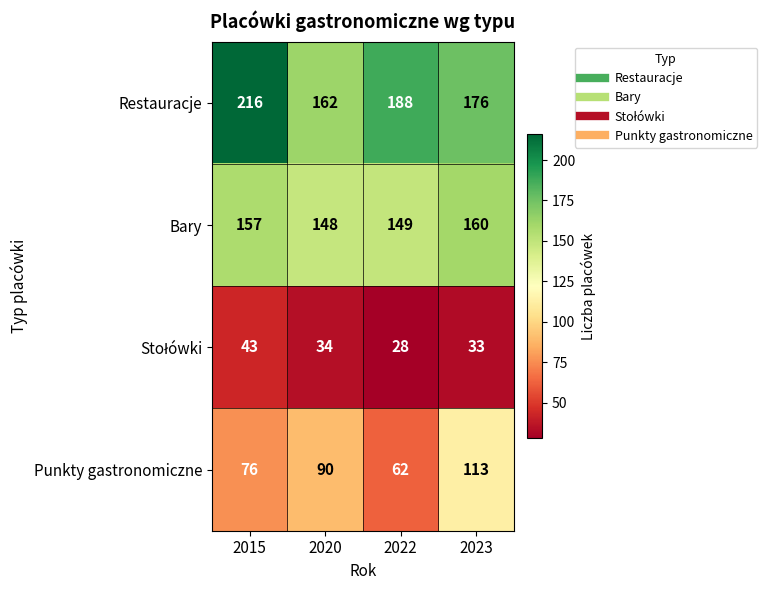

Is it true that Restauracje equals 162 at 2020?

True